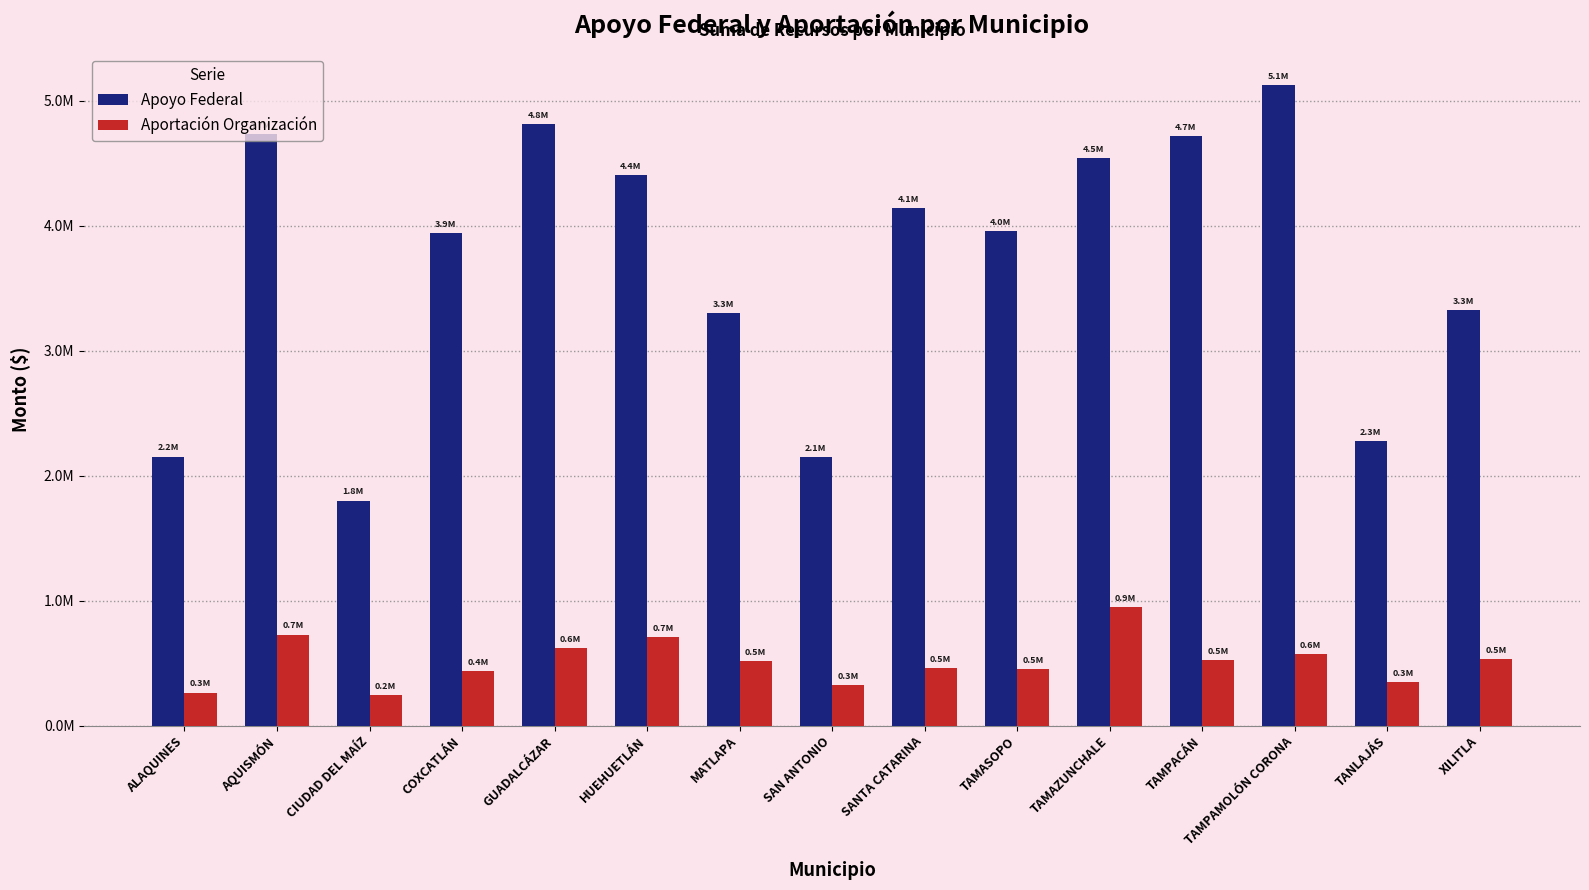

Is it true that Apoyo Federal equals 2147666.0 at SAN ANTONIO?

True